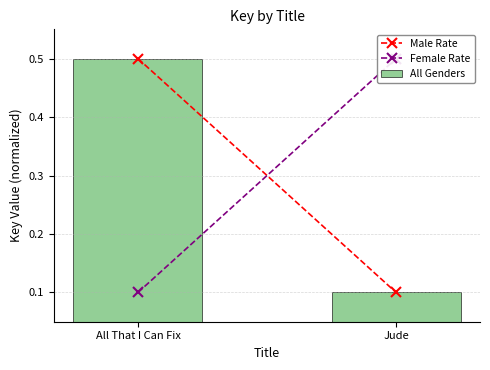

What is the value of the 2nd bar from the left?

0.1